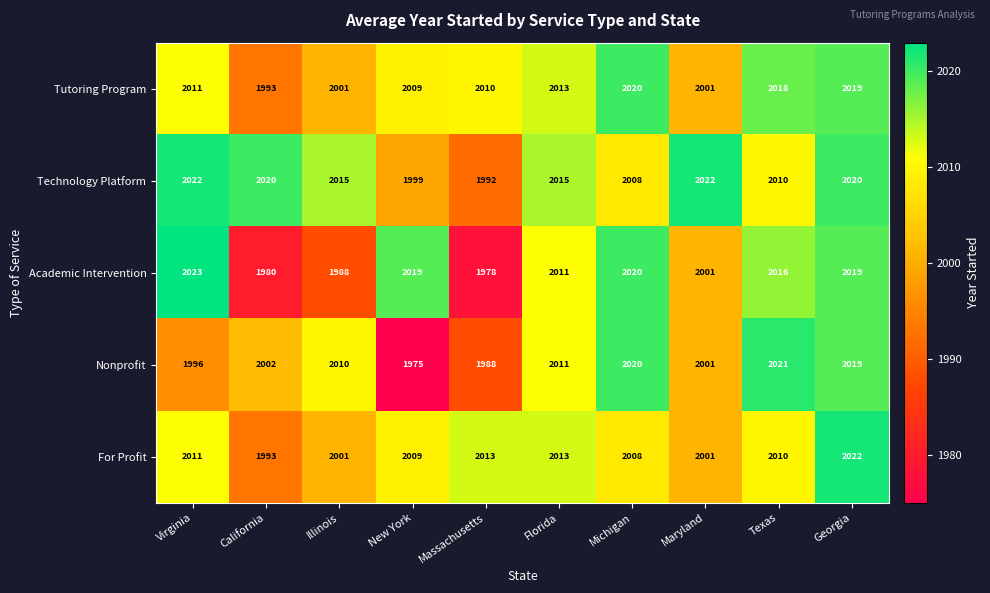

What is the total value across all series at Maryland?

10026